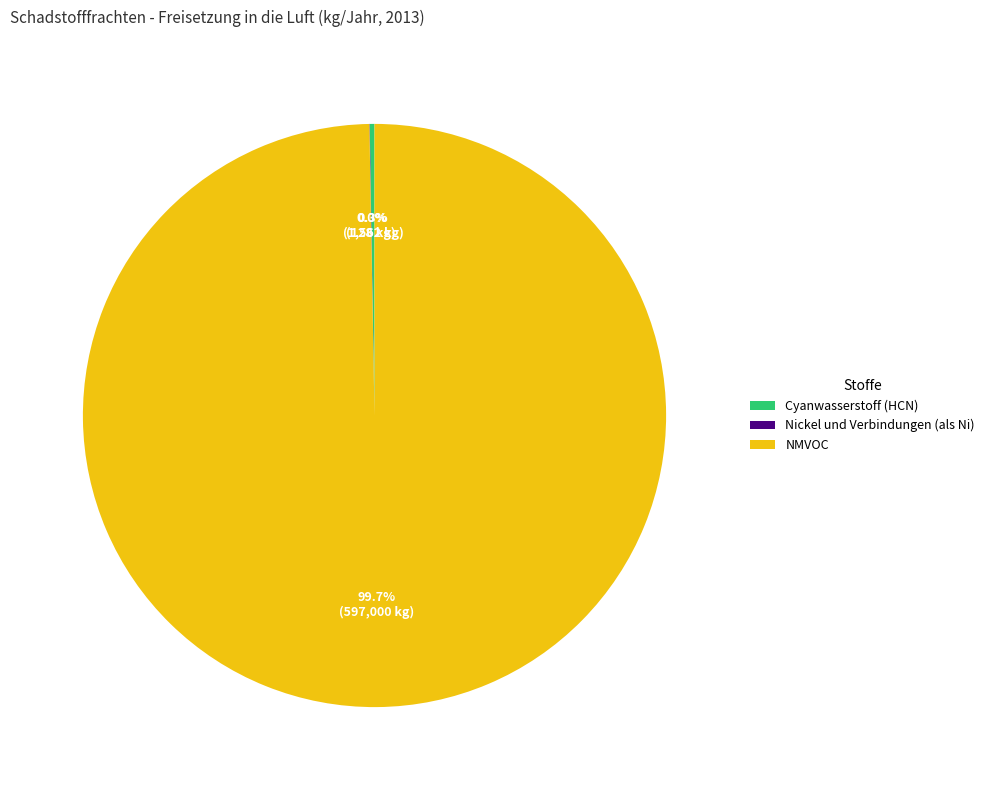

Which slice is the largest?

NMVOC